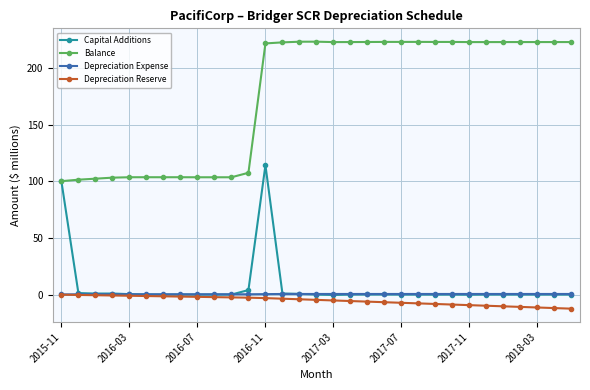

Does the chart display data point markers on the line(s)?

Yes